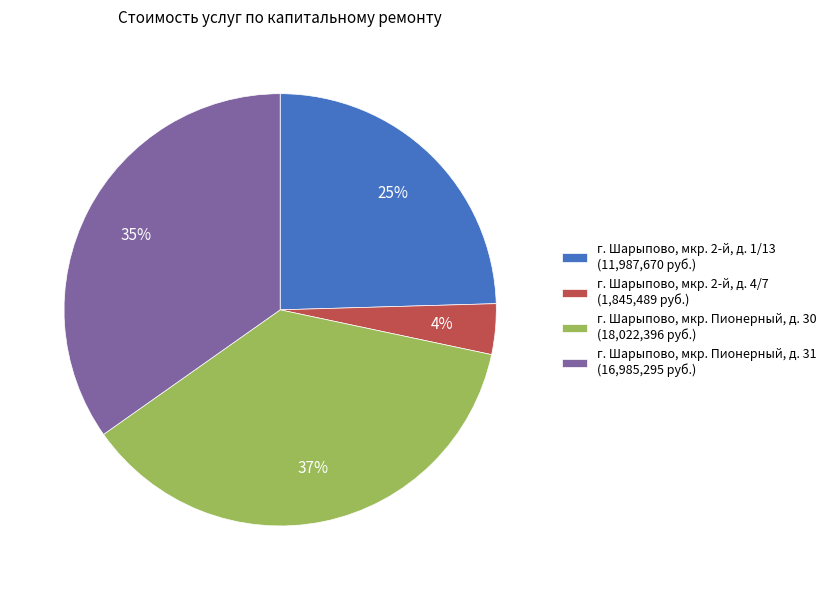

Do г. Шарыпово, мкр. Пионерный, д. 30 and г. Шарыпово, мкр. 2-й, д. 1/13 together represent more than half of the pie?

Yes